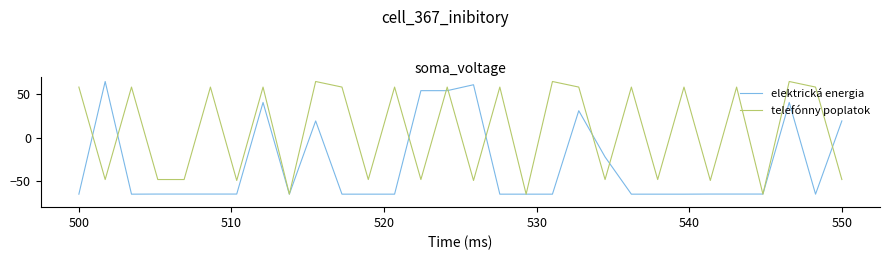

Does the chart have visible grid lines?

No